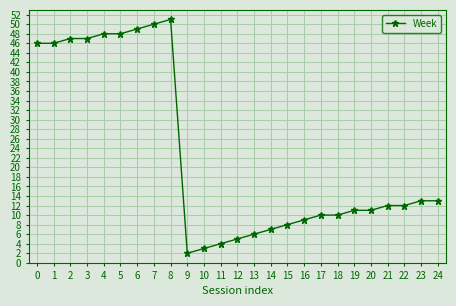

What is the sum of all values?

568